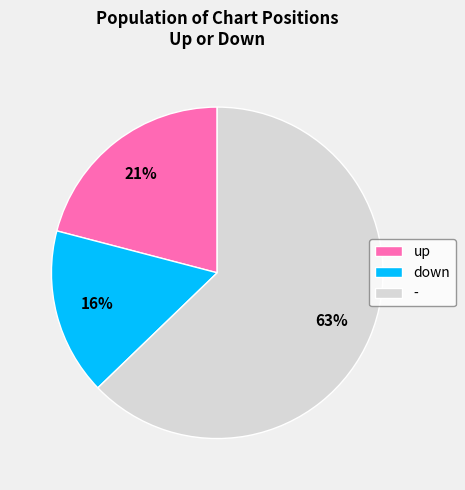

Rank the categories by value from highest to lowest.

-, up, down